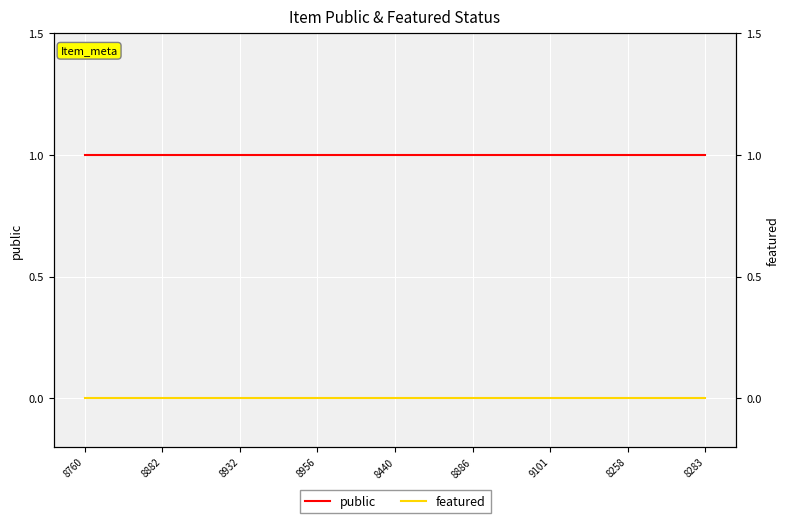

True or false: public and featured cross at least once.

False